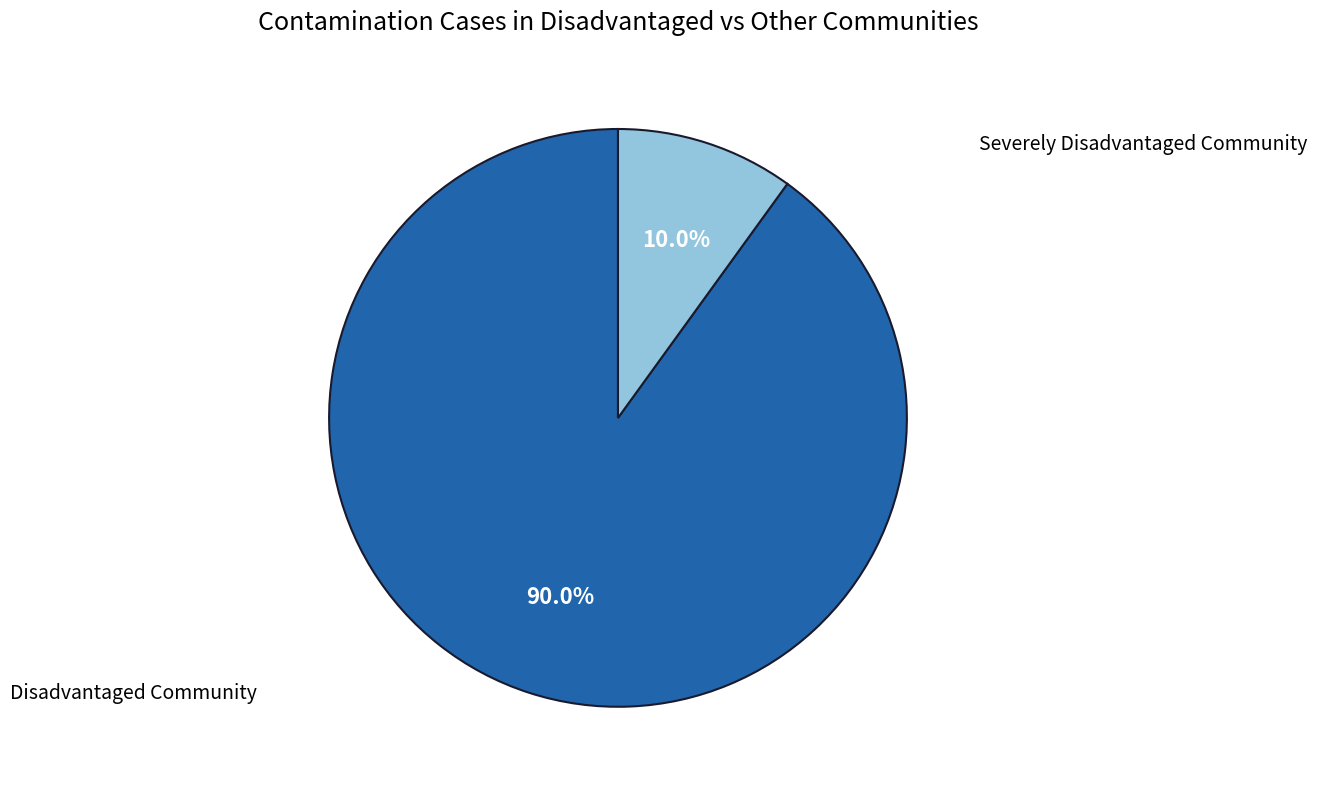

Is there any slice that represents more than half of the pie?

Yes